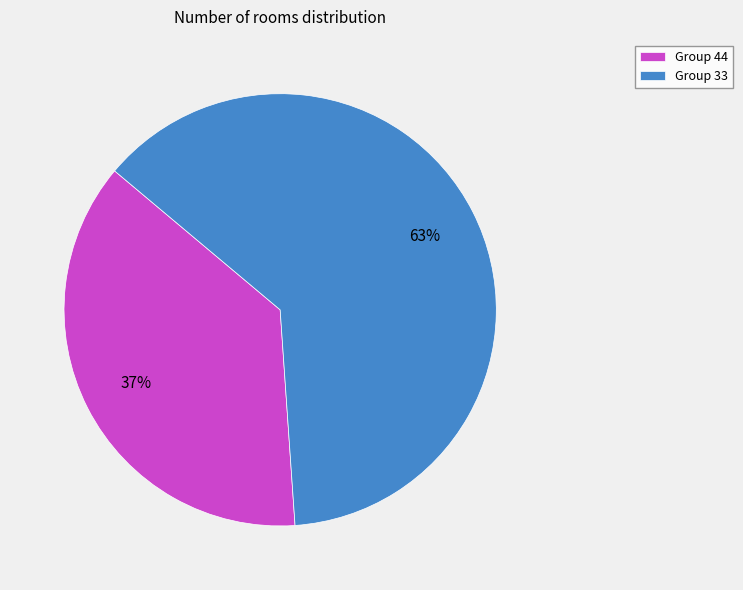

To the nearest percent, what is the average slice percentage?

50%